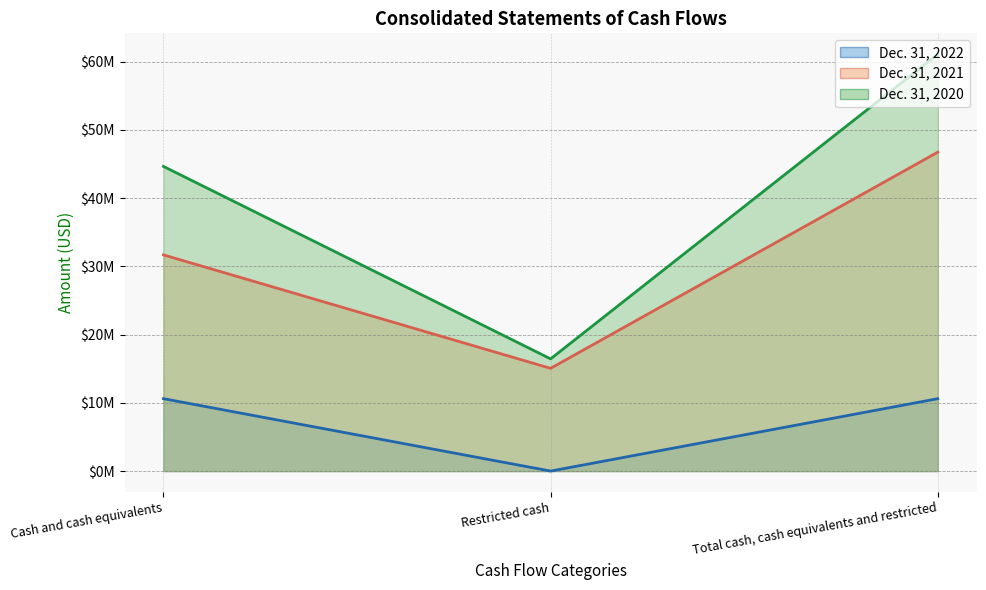

What position from the right is Total cash, cash equivalents and restricted?

1